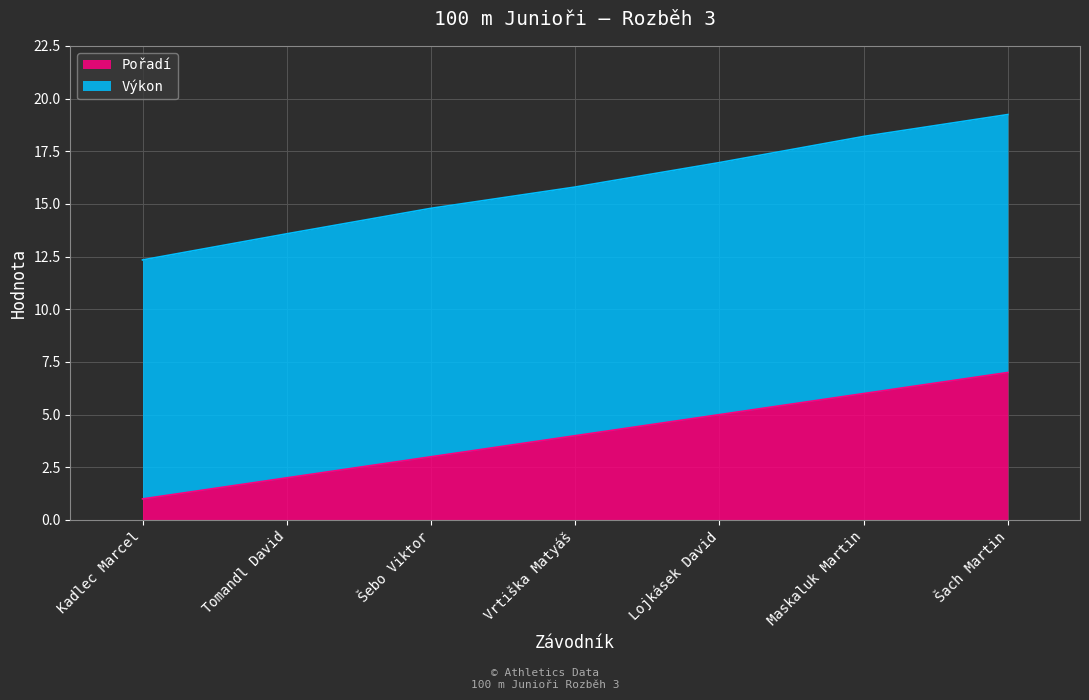

Which series changed the most between Kadlec Marcel and Lojkásek David?

Výkon